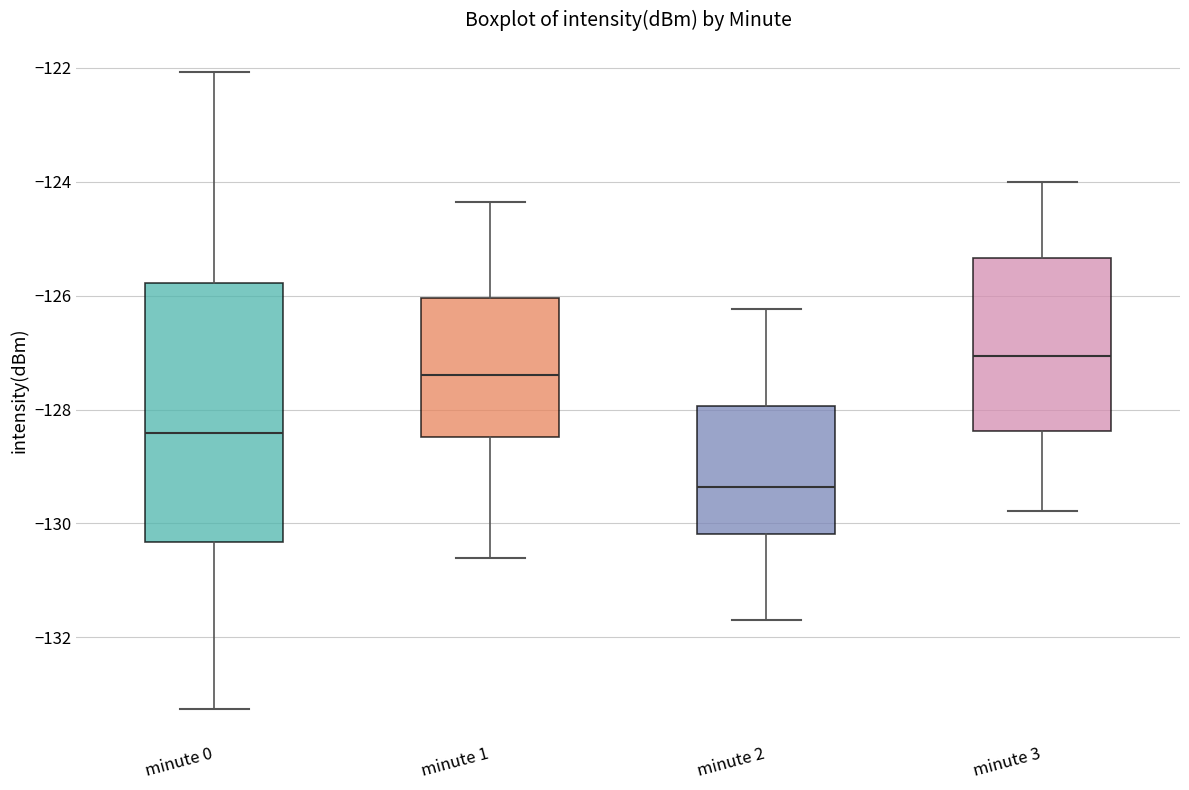

Which box's median line is the lowest?

minute 2